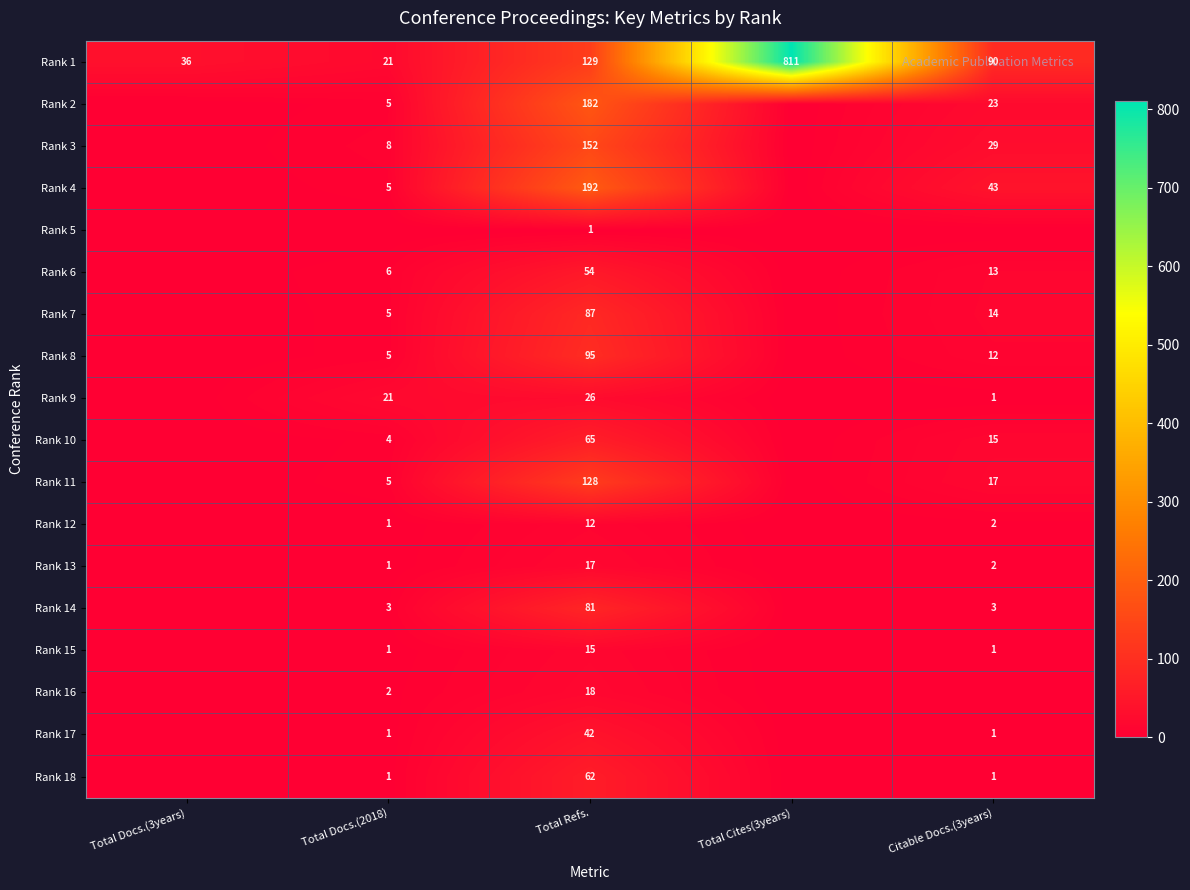

True or false: Rank 1 has a value of 10 at Total Docs.(2018).

False